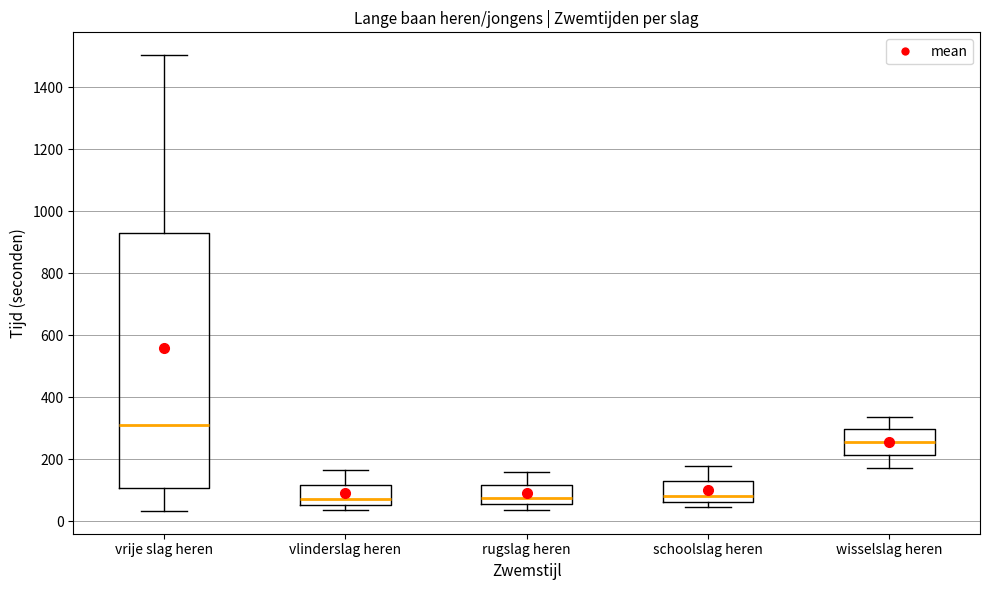

Reading left to right, read every box against the y-axis: the position of its median line, the range the box covers, and the ends of its whiskers. The values are not printed on the chart, so give them approximately, as read against the axis.

vrije slag heren: median 320, box 100 to 920, whiskers 40 to 1500
vlinderslag heren: median 80, box 60 to 120, whiskers 40 to 160
rugslag heren: median 80, box 60 to 120, whiskers 40 to 160
schoolslag heren: median 80, box 60 to 140, whiskers 40 to 180
wisselslag heren: median 260, box 220 to 300, whiskers 160 to 340